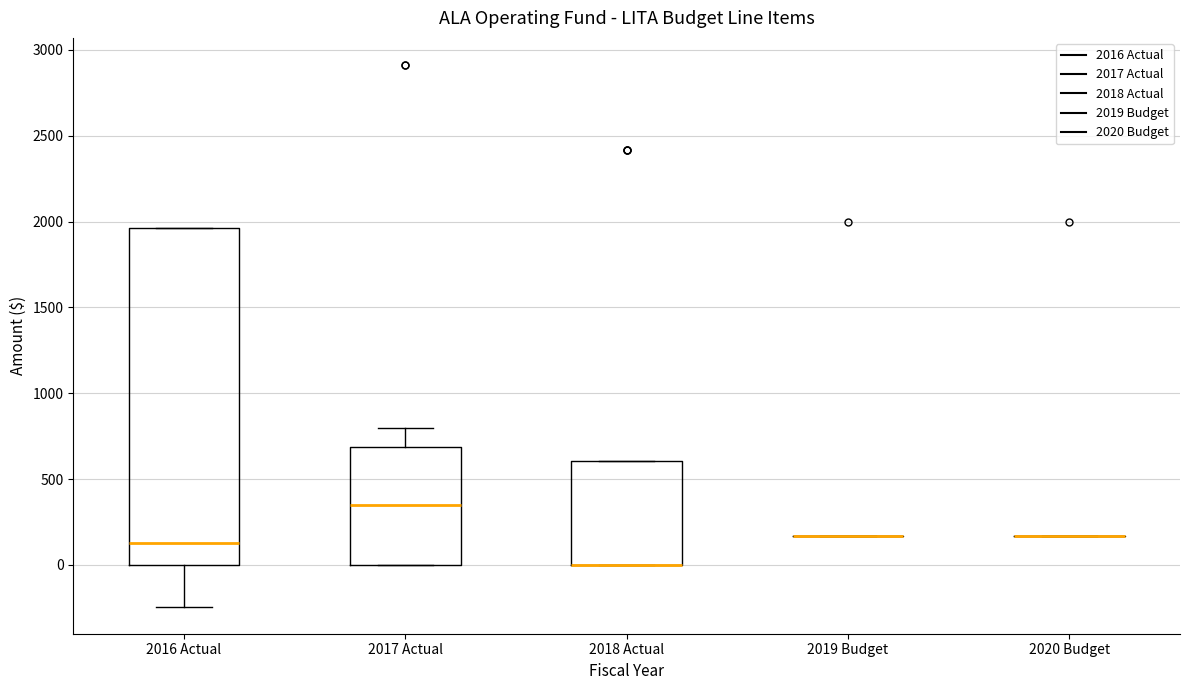

Reading left to right, transcribe this box plot: for each box, give where its median line is, the range the box spans, and where its two whiskers end, as read against the y-axis. The values are not printed on the chart, so give them approximately, as read against the axis.

2016 Actual: median 150, box 0 to 1950, whiskers -250 to 1950
2017 Actual: median 350, box 0 to 700, whiskers 0 to 800
2018 Actual: median 0 (drawn on the box's lower edge), box 0 to 600, whiskers 0 to 600
2019 Budget: box collapsed to a line at 150, whiskers 150 to 150
2020 Budget: box collapsed to a line at 150, whiskers 150 to 150